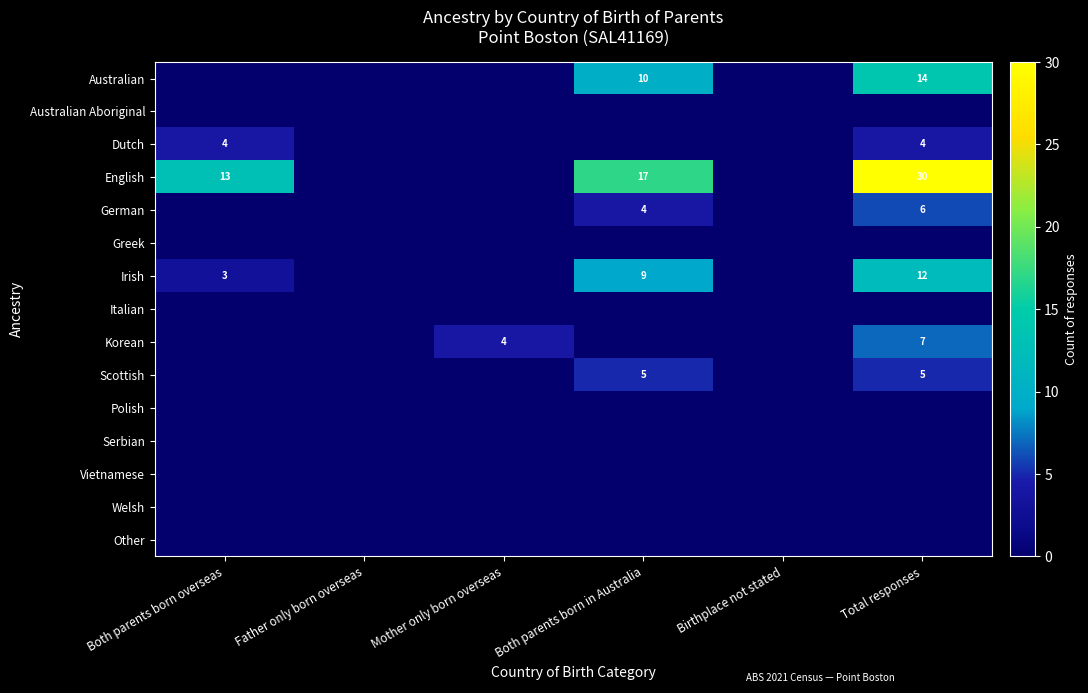

Is it true that German equals 4 at Both parents born in Australia?

True